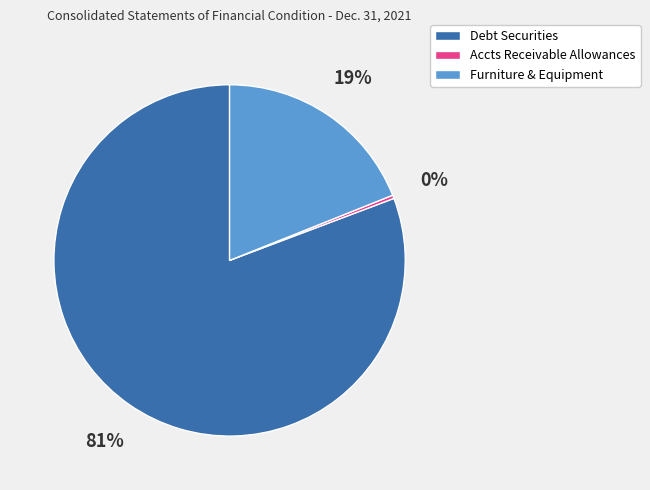

Between Furniture & Equipment and Accts Receivable Allowances, which is larger?

Furniture & Equipment